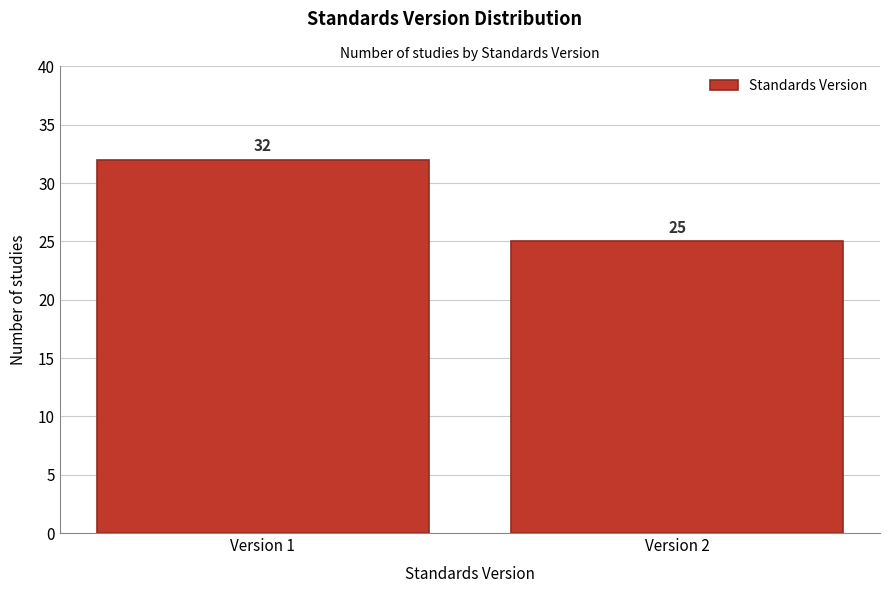

Reading left to right, extract all data points from this chart.

Version 1=32	Version 2=25